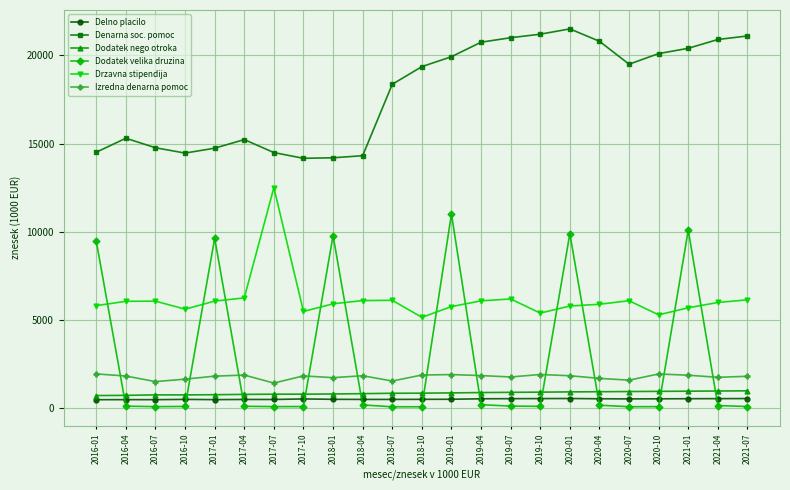

How many distinct data groups are displayed?

6